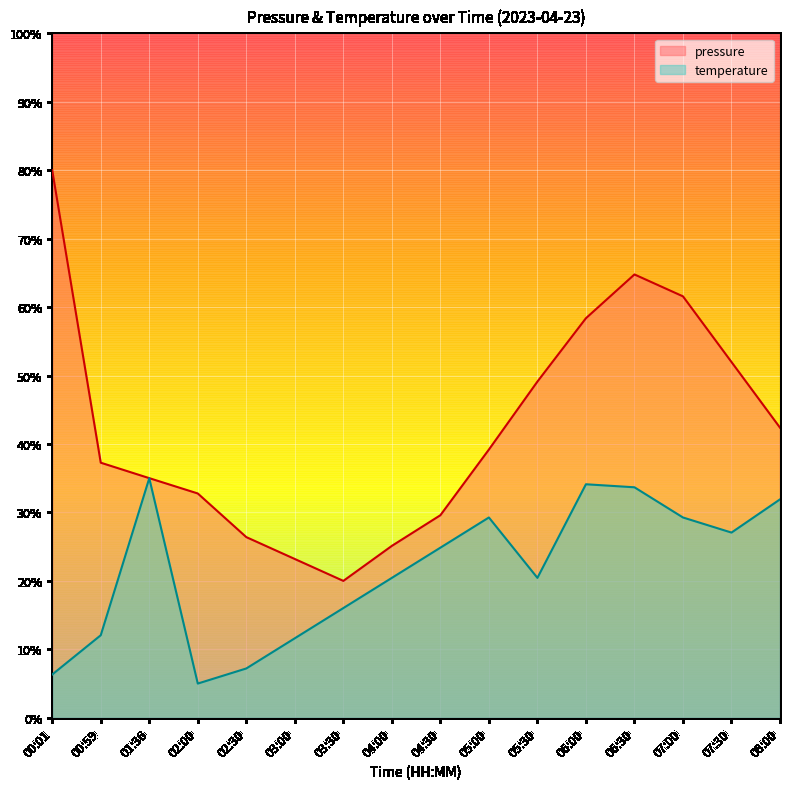

True or false: there are more than 2 points higher than both neighbors.

False